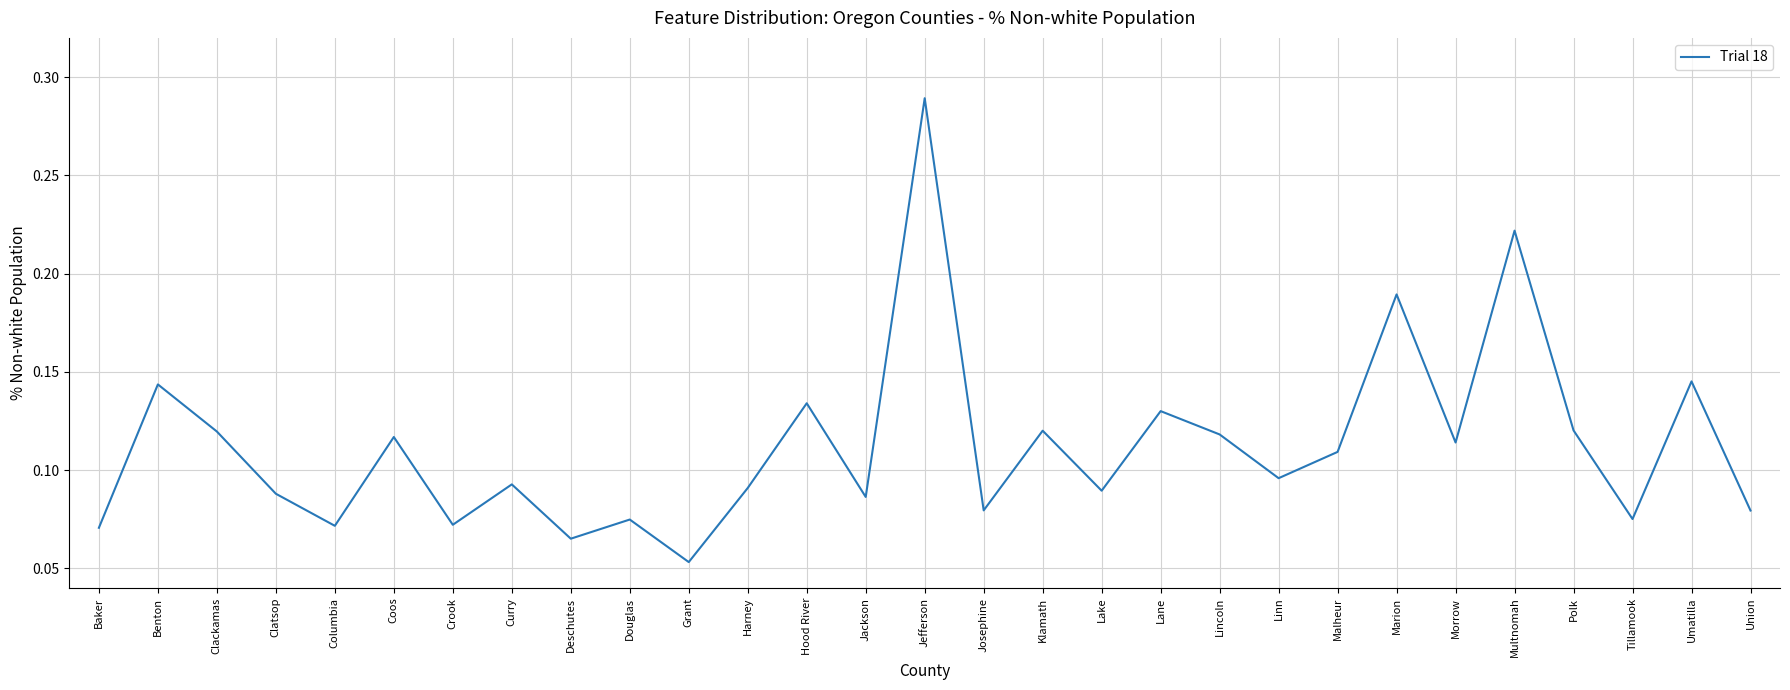

How many lines are shown in the chart?

1